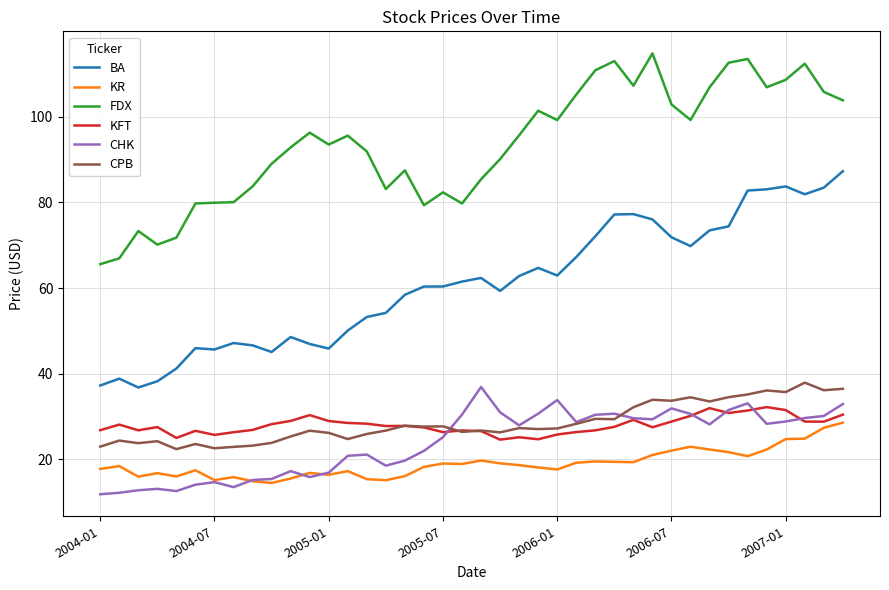

What is the highest value of the BA series?

87.3